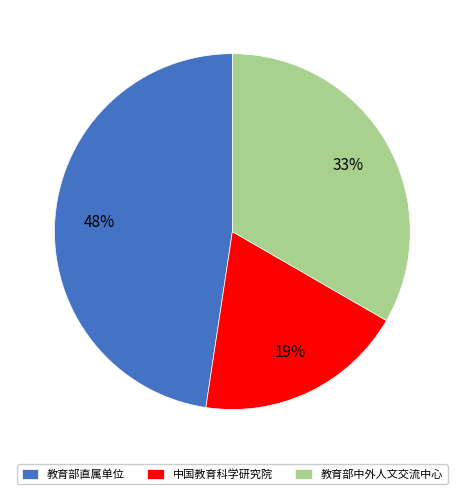

What is the largest slice in the pie chart?

教育部直属单位